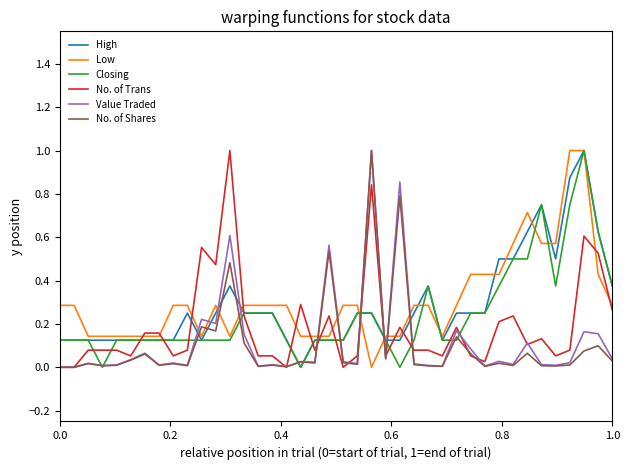

What is the maximum value shown in the chart?

1.0